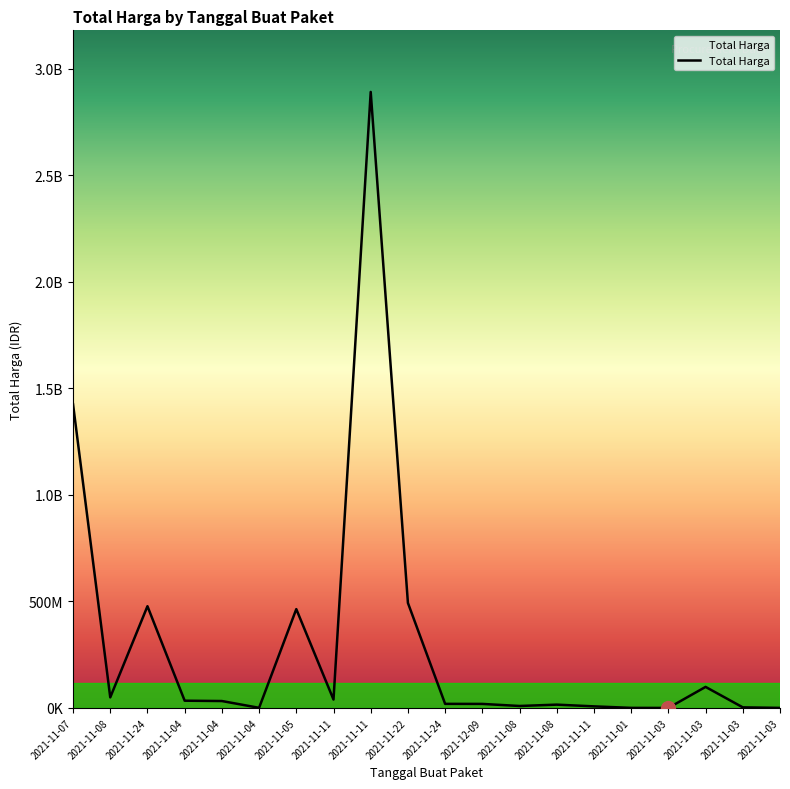

What is the difference between the maximum and minimum values?

2892044000